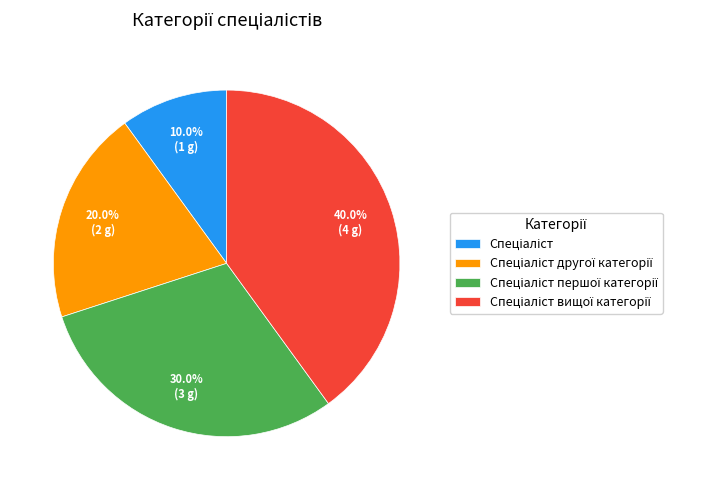

Is there any slice that represents more than half of the pie?

No